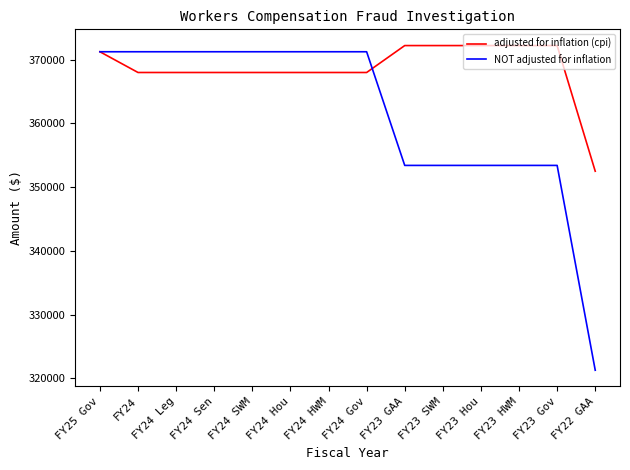

Which series ends up on top after the final intersection of NOT adjusted for inflation and adjusted for inflation (cpi)?

adjusted for inflation (cpi)